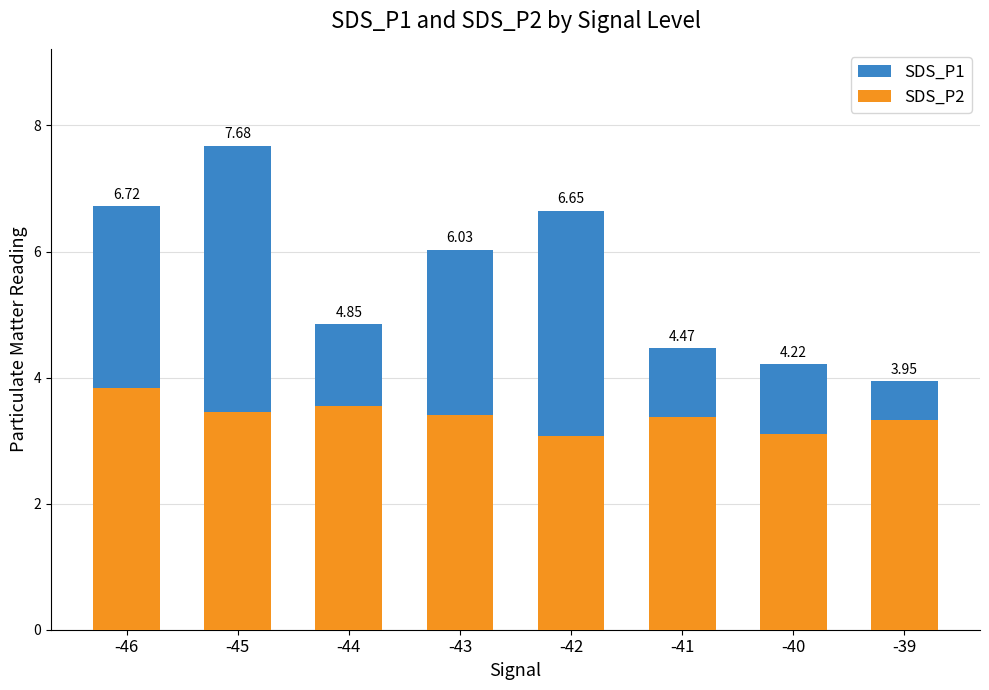

Count the number of categories in the chart.

8